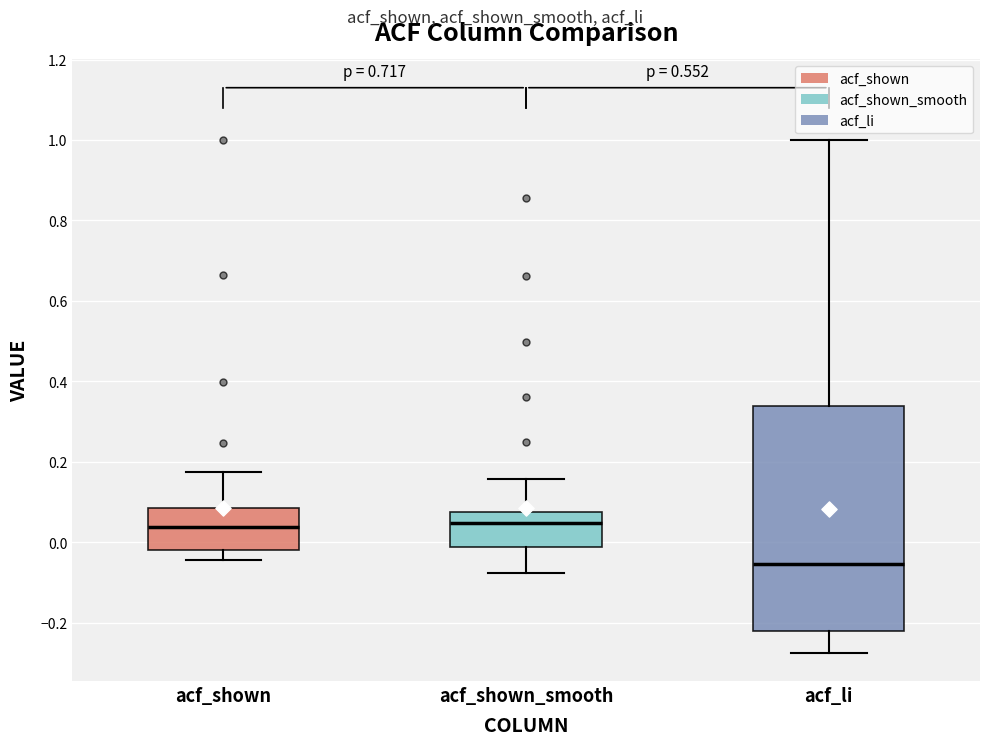

Which box is the tallest, from its lower edge to its upper edge?

acf_li